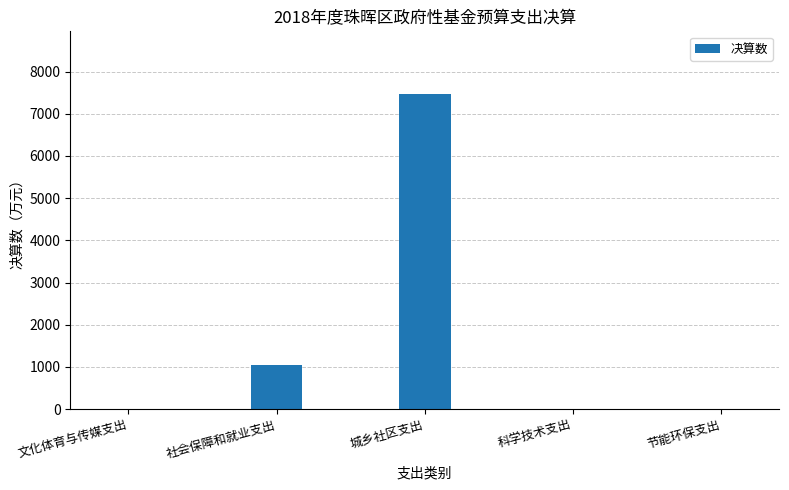

The value at 社会保障和就业支出 is 1535. True or false?

False